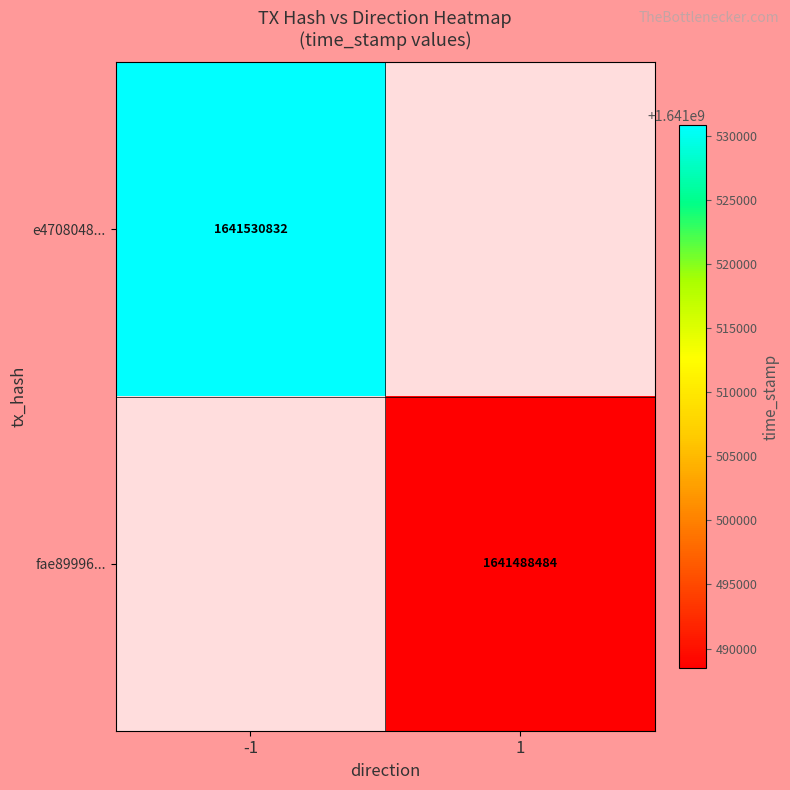

The value of e4708048... at -1 is 1641530832. True or false?

True